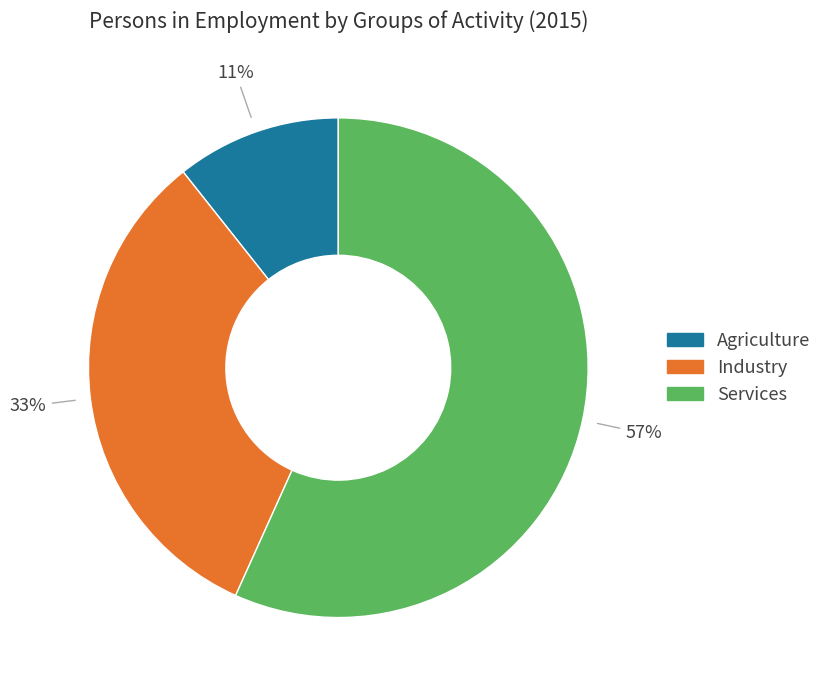

Do Industry and Services together represent more than half of the pie?

Yes